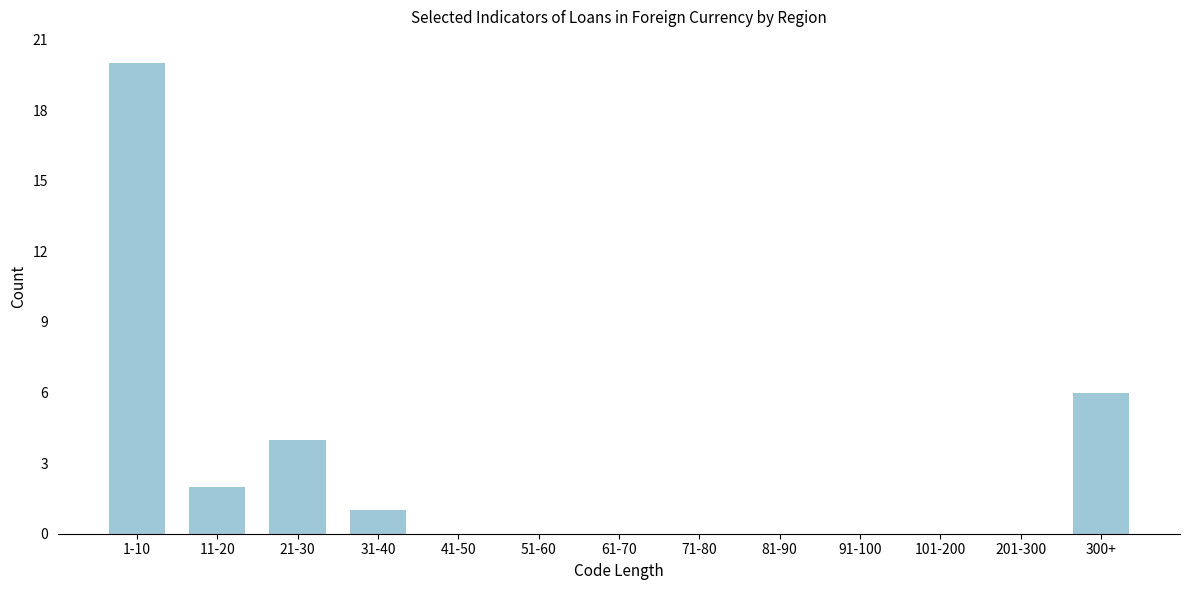

Reading left to right, list all the values displayed in this chart.

1-10=20	11-20=2	21-30=4	31-40=1	41-50=0	51-60=0	61-70=0	71-80=0	81-90=0	91-100=0	101-200=0	201-300=0	300+=6